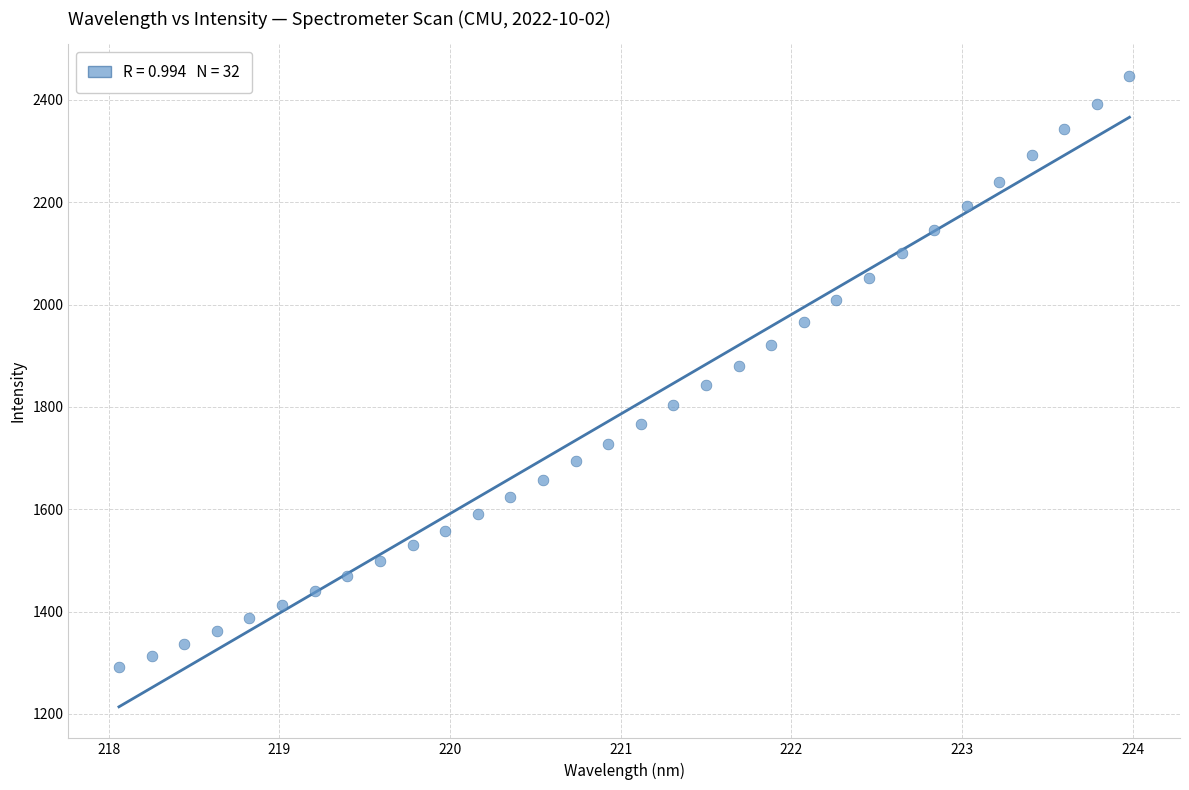

What is the range of X values (max minus min)?

5.9